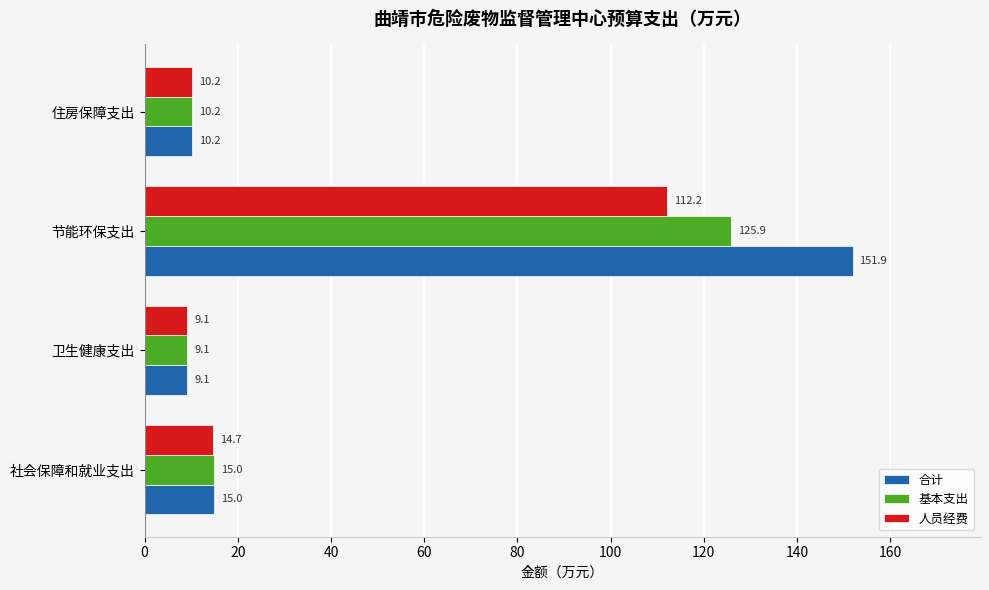

What is the sum of all 合计 values?

186.2